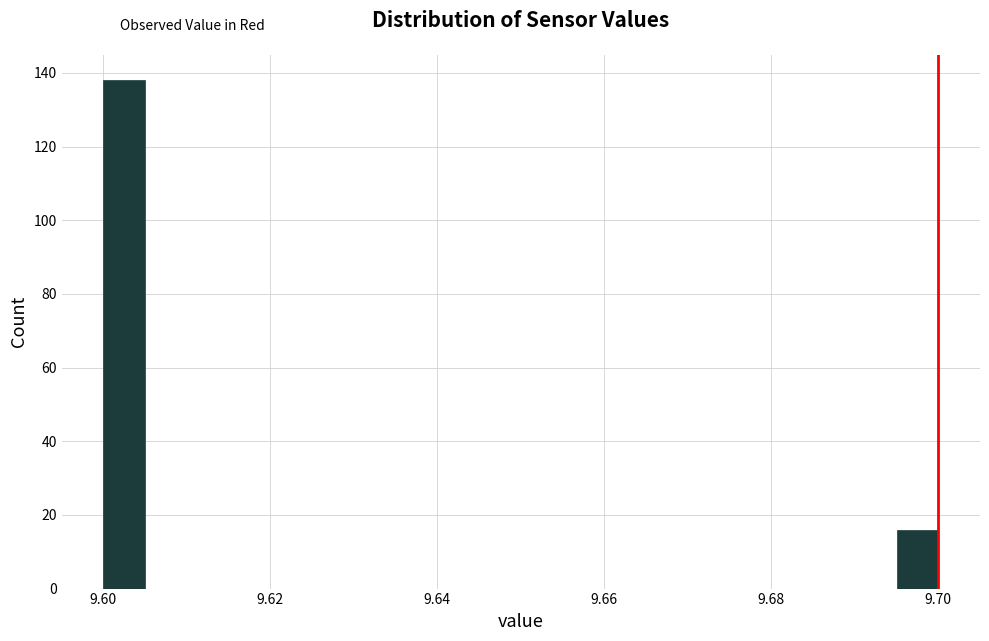

Around what value on the x-axis is the tallest bar? Give the approximate position of its centre, as read against the axis.

9.602